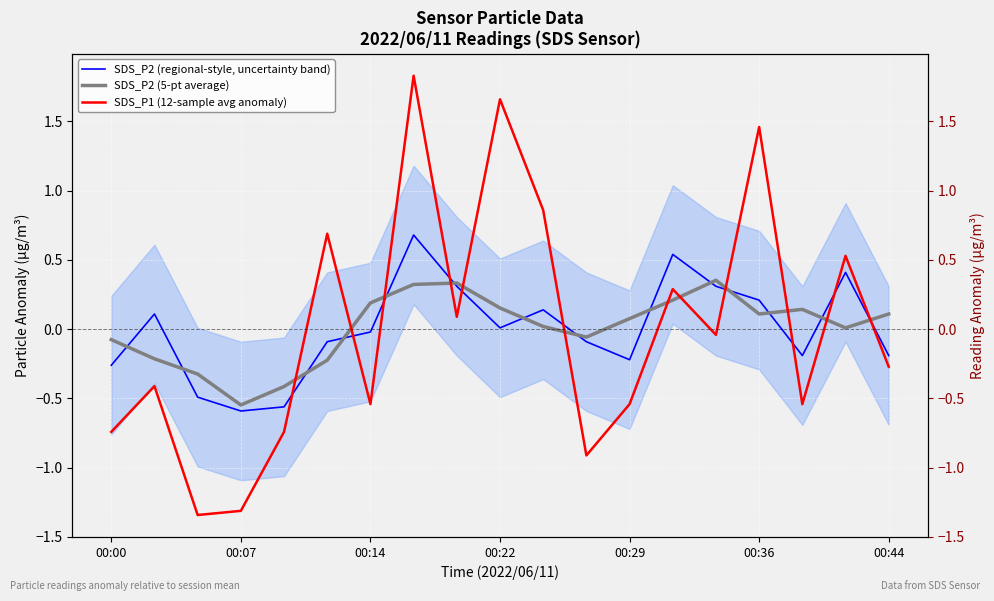

What is the difference between the maximum and second lowest values in the SDS_P2 (5-pt average) series?

0.8